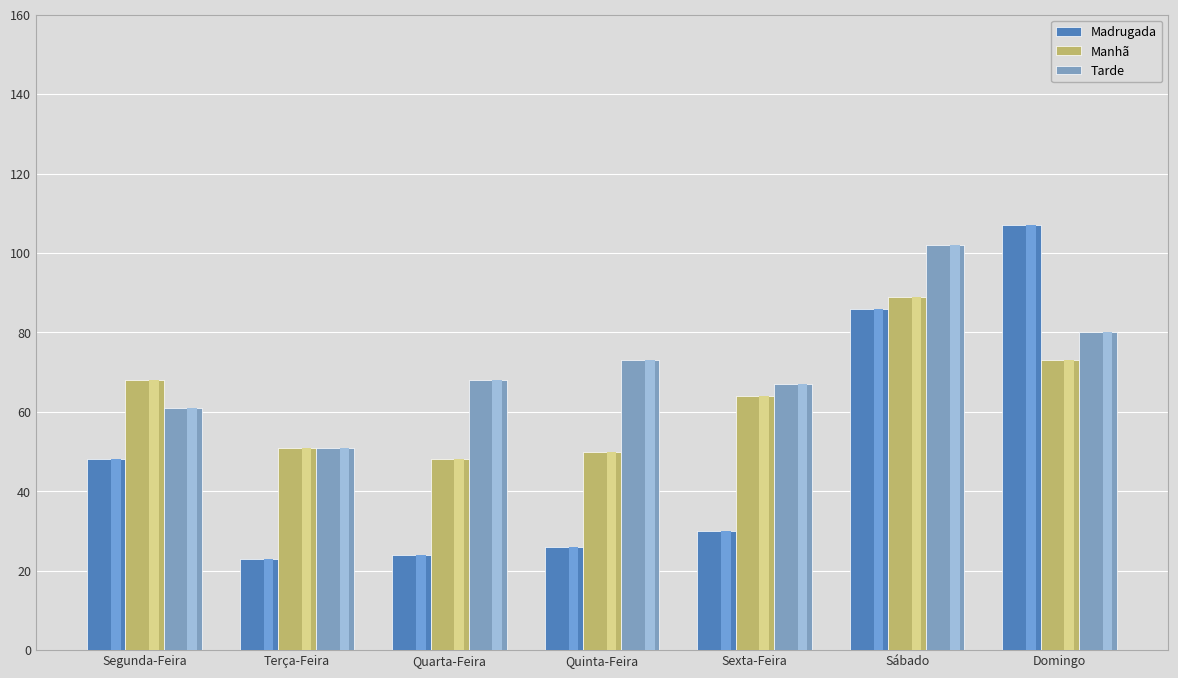

The Manhã series shows 73 at Domingo. True or false?

True